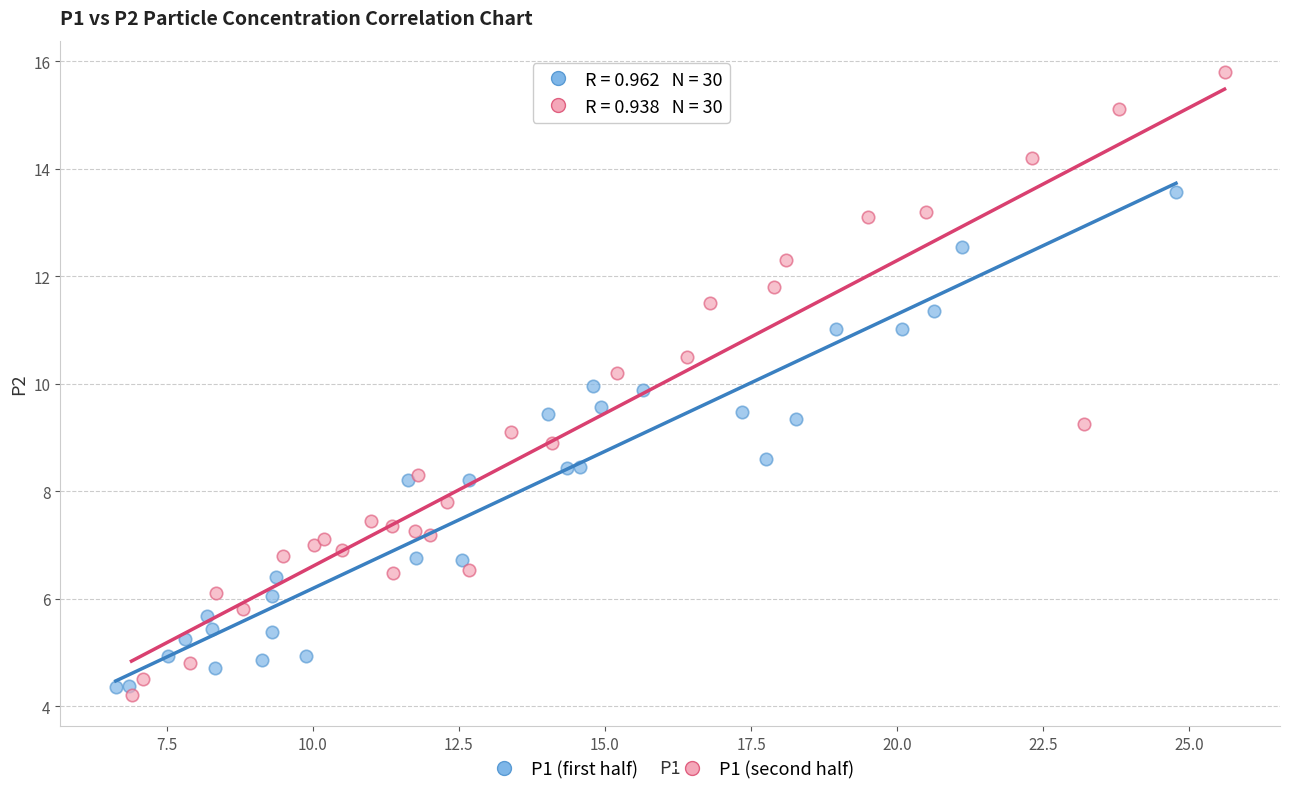

Which series reaches the maximum Y coordinate?

P1 (second half)